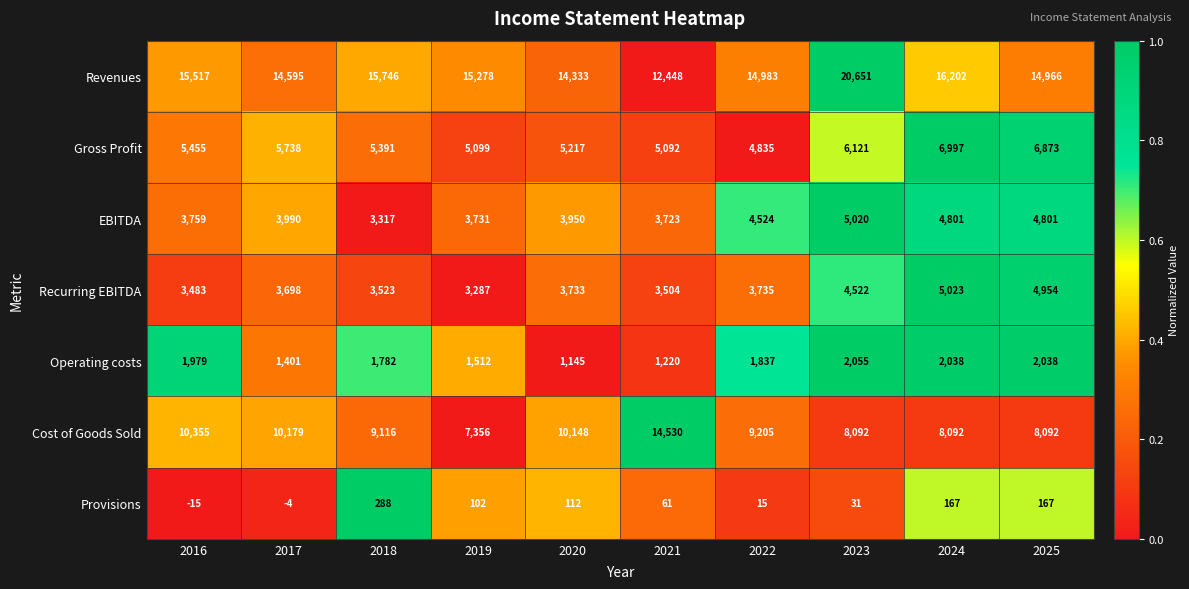

List the series in order of their peak value, highest first.

Revenues, Cost of Goods Sold, Gross Profit, Recurring EBITDA, EBITDA, Operating costs, Provisions